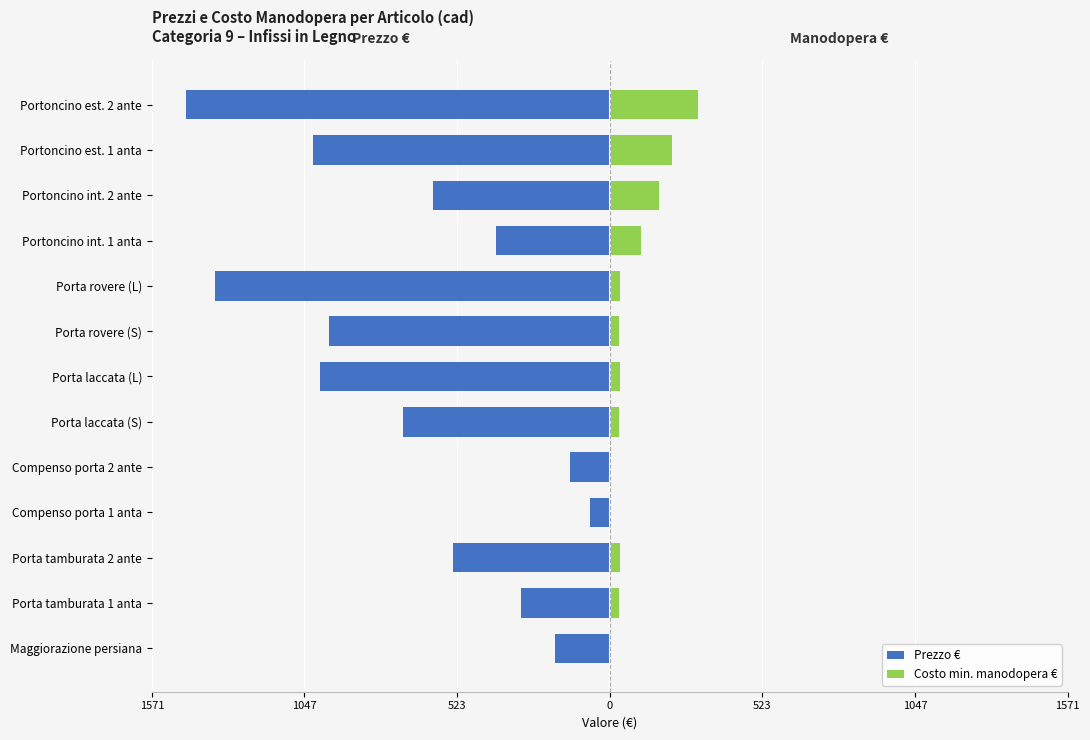

What is the difference between the Costo min. manodopera € values at Portoncino est. 2 ante and Porta rovere (S)?

272.0